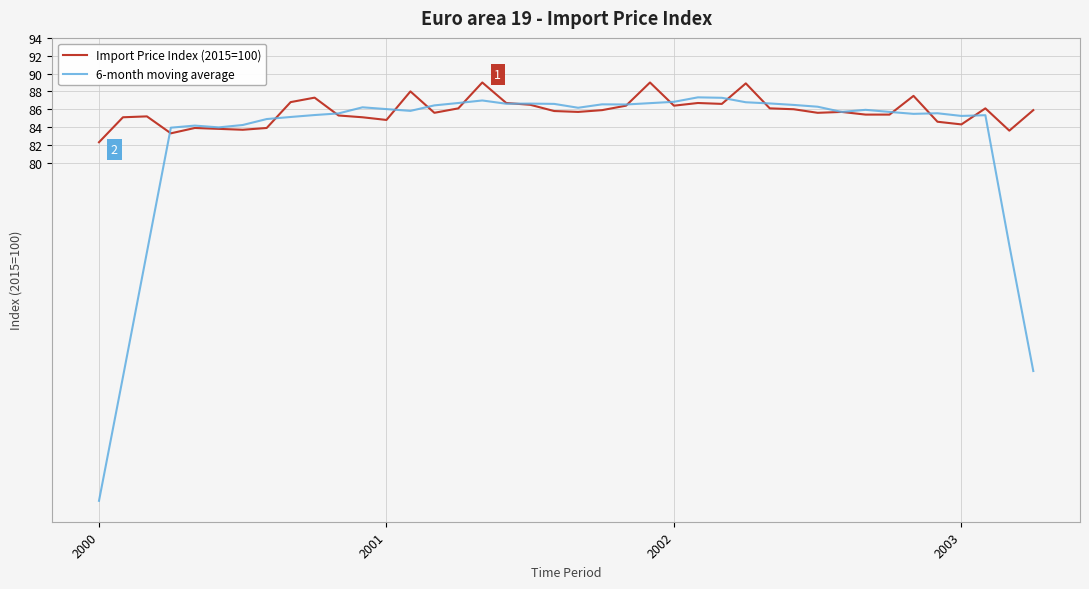

Which series has the largest total across all categories?

Import Price Index (2015=100)